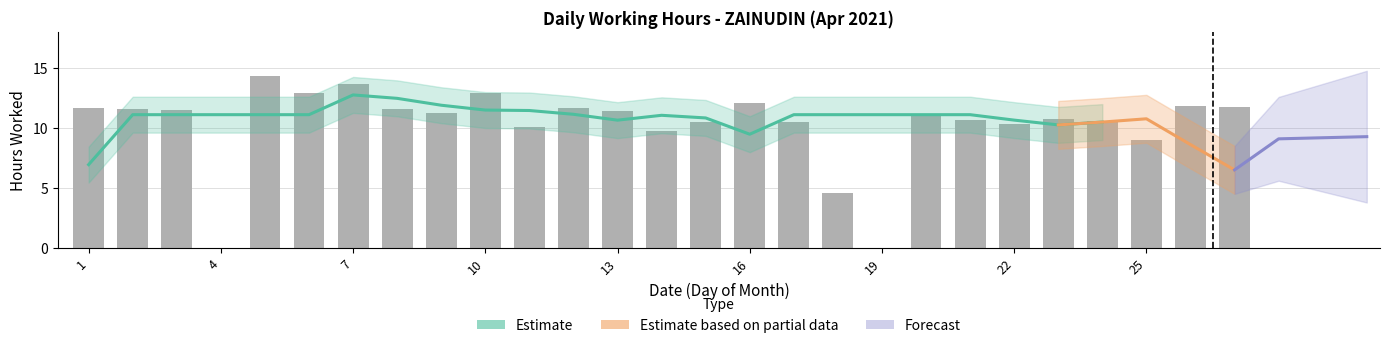

What is the value of the 26th bar from the left?

11.8